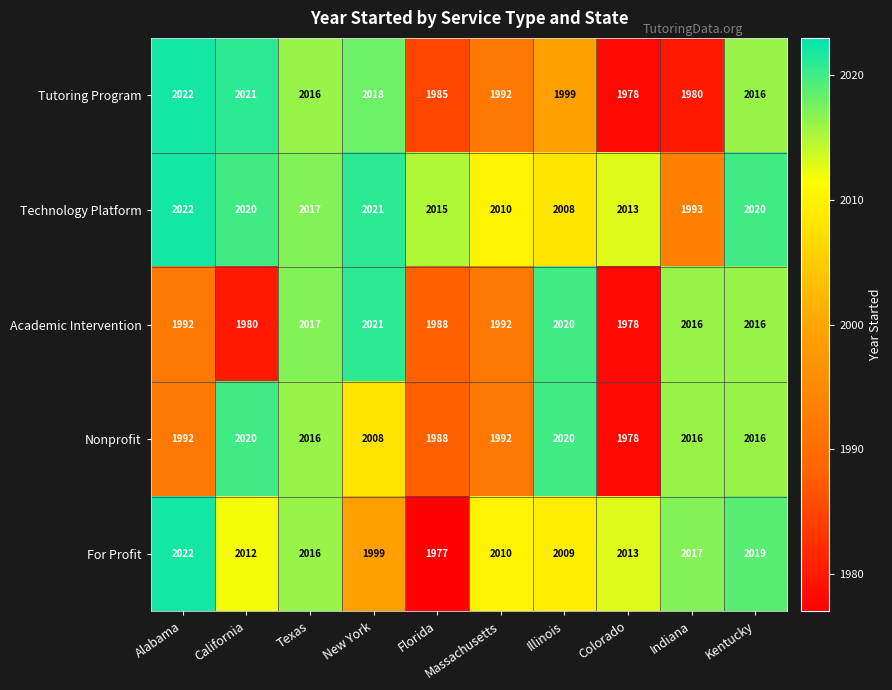

The value of Academic Intervention at Massachusetts is 2690. True or false?

False